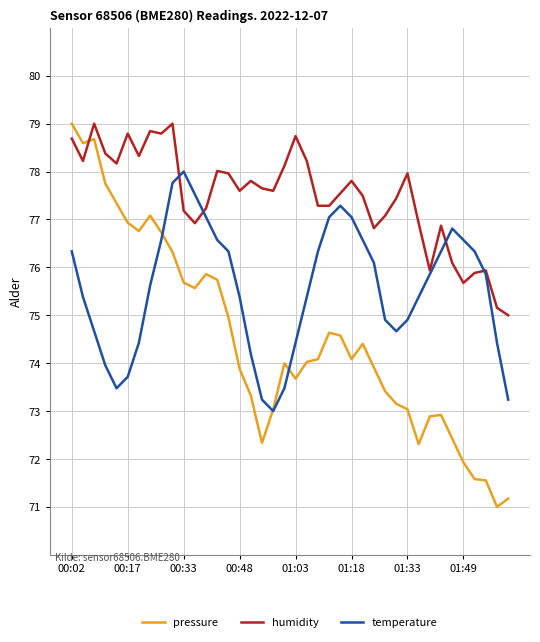

What is the average value of the humidity series?

77.5